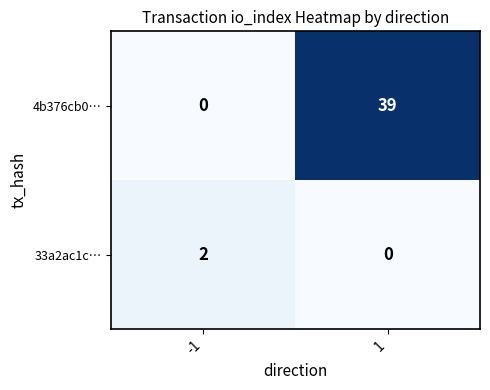

The value of 4b376cb0… at -1 is 25. True or false?

False